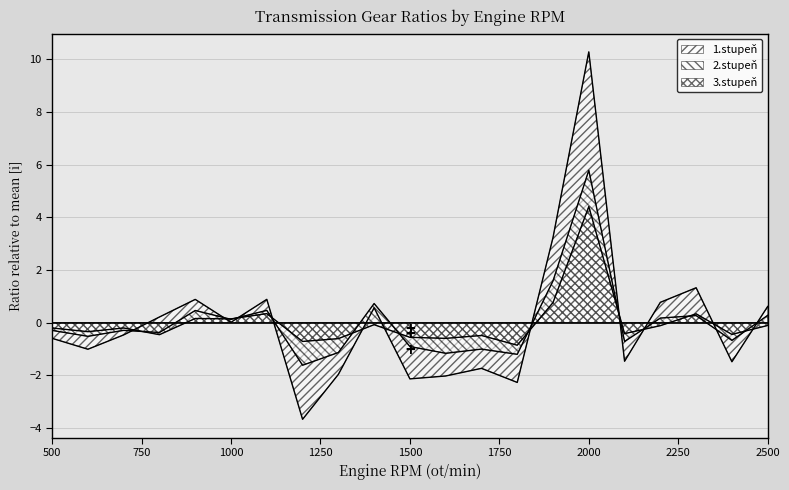

What is the approximate value of 2.stupeň at 800?

-0.4